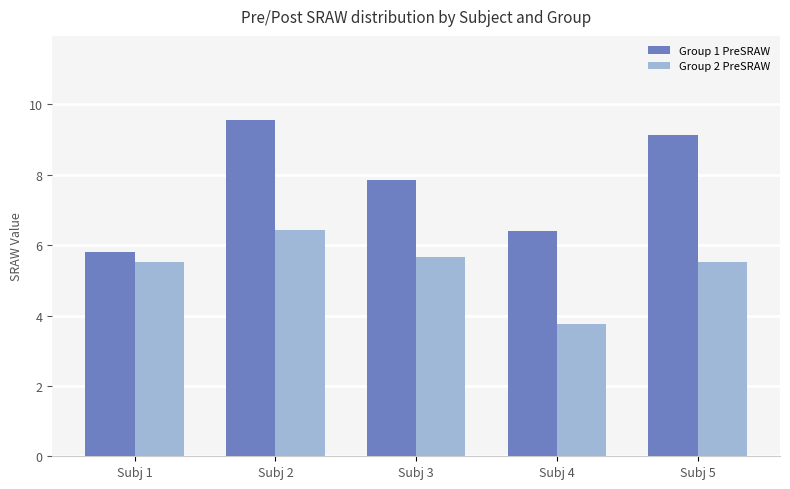

What is the difference between the maximum and minimum values in the Group 2 PreSRAW series?

2.7